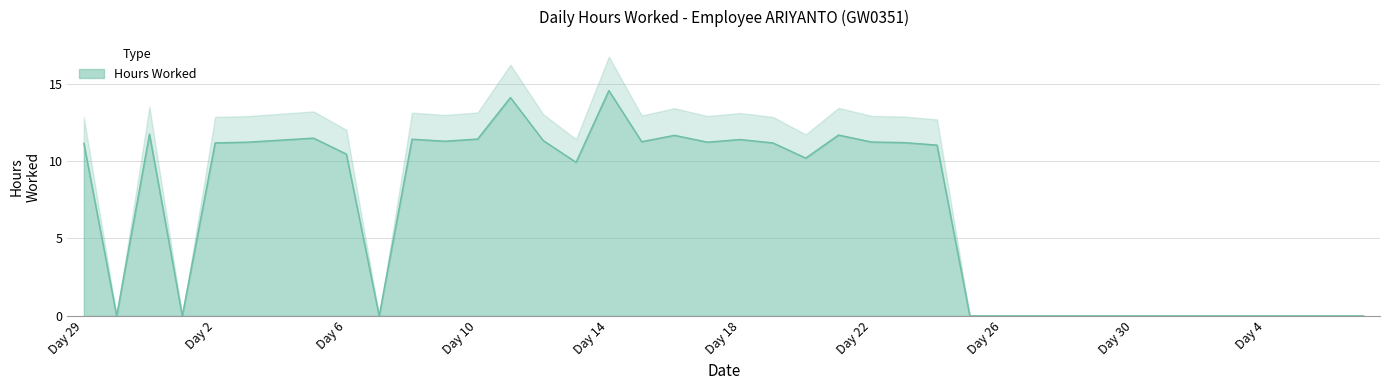

The value at 19 is 11.2. True or false?

True